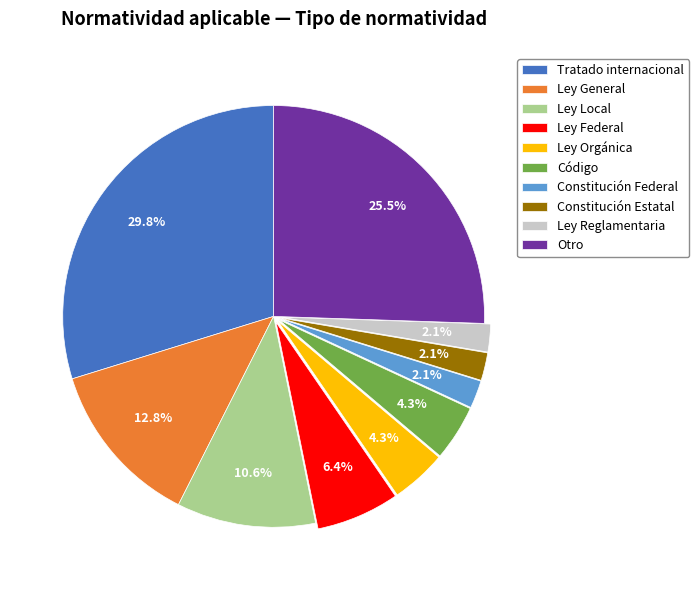

Which category has the biggest portion of the pie?

Tratado internacional